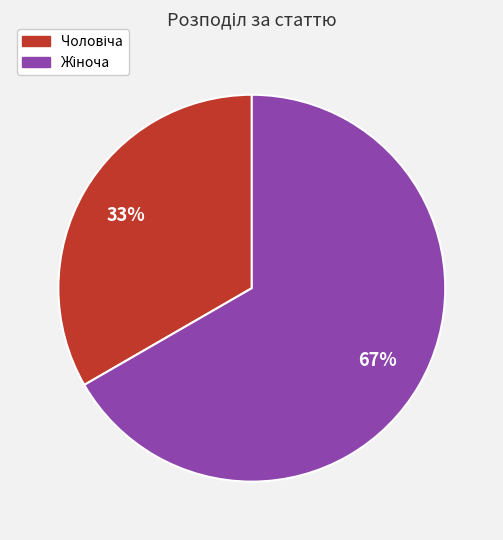

To the nearest percent, what is the average slice percentage?

50%